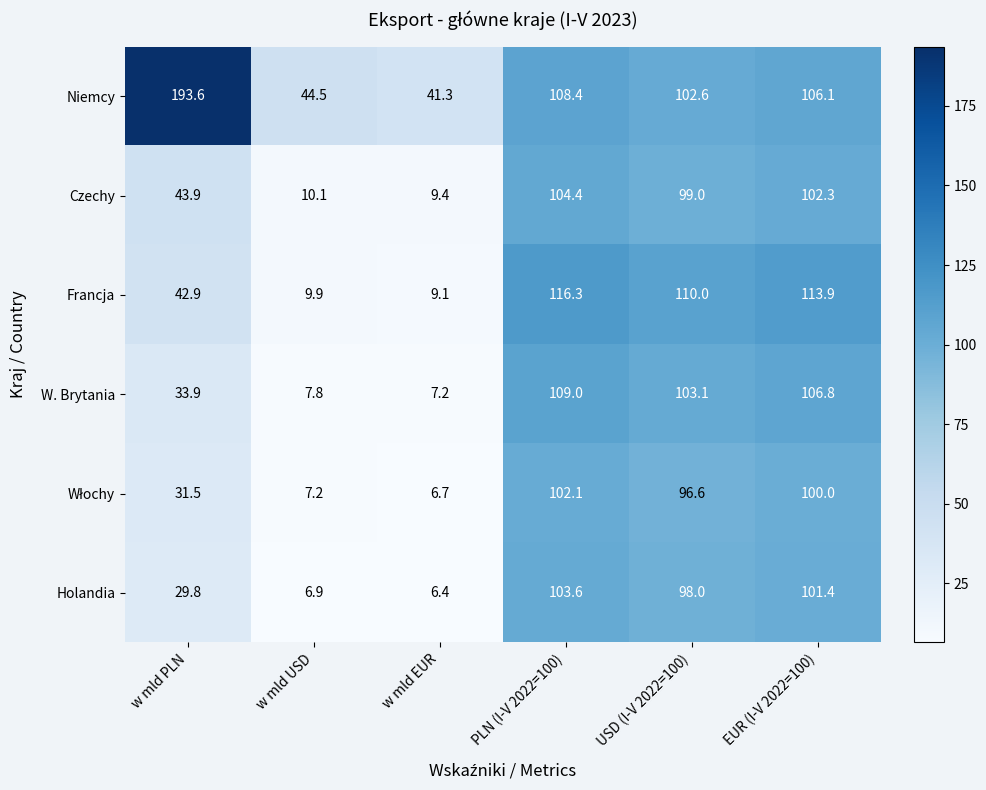

Between w mld PLN and EUR (I-V 2022=100), which series saw the biggest shift?

Niemcy